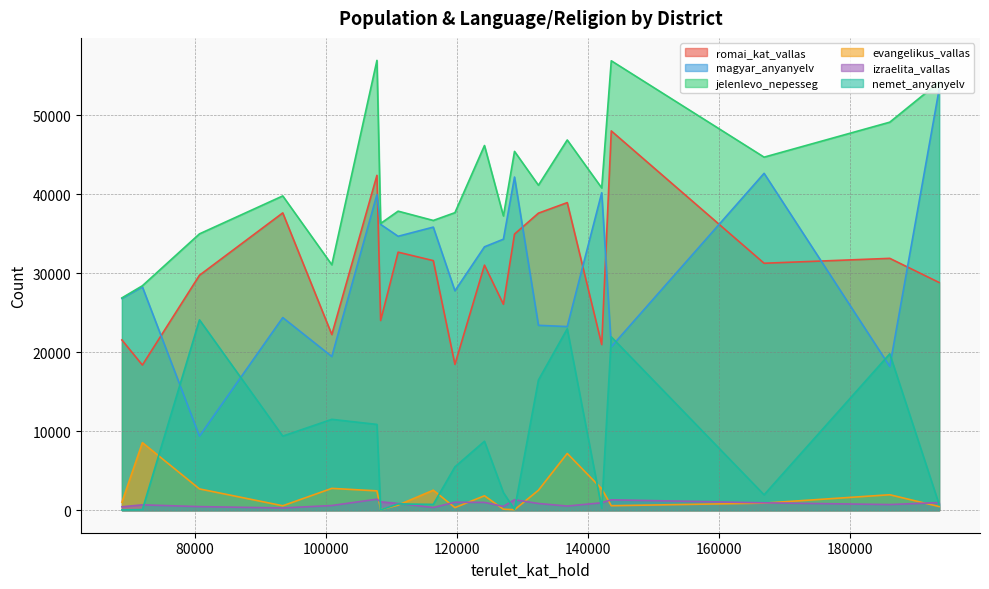

How many data points does each series have?

20